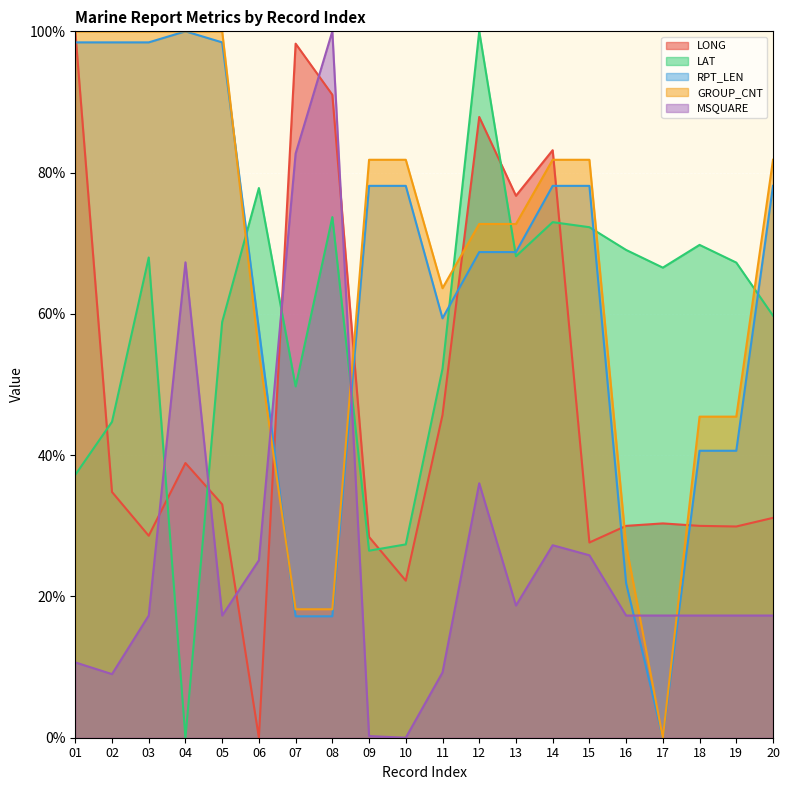

The LAT series shows 15.2 at 10. True or false?

False